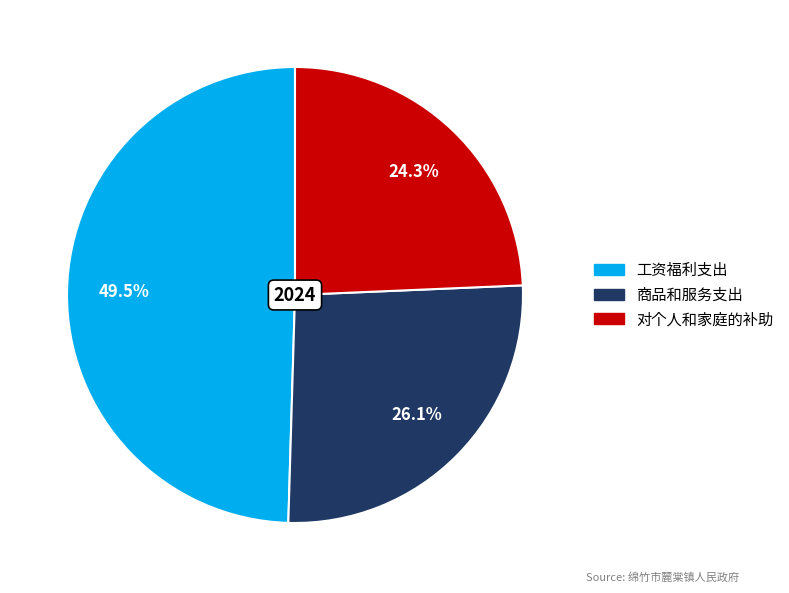

Which slice is the smallest?

对个人和家庭的补助